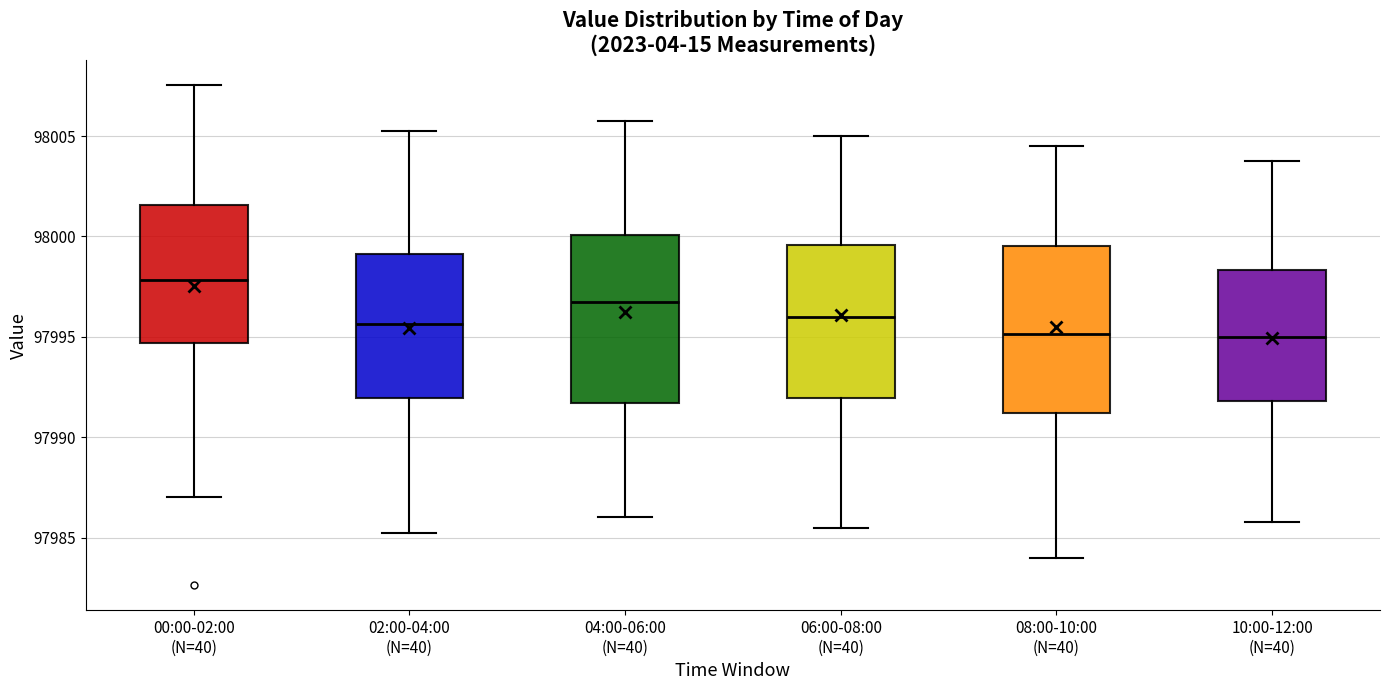

Reading left to right, read every box against the y-axis: the position of its median line, the range the box covers, and the ends of its whiskers. The values are not printed on the chart, so give them approximately, as read against the axis.

00:00-02:00 (N=40): median 97998.0, box 97994.5 to 98001.5, whiskers 97987.0 to 98007.5
02:00-04:00 (N=40): median 97995.5, box 97992.0 to 97999.0, whiskers 97985.5 to 98005.5
04:00-06:00 (N=40): median 97997.0, box 97991.5 to 98000.0, whiskers 97986.0 to 98006.0
06:00-08:00 (N=40): median 97996.0, box 97992.0 to 97999.5, whiskers 97985.5 to 98005.0
08:00-10:00 (N=40): median 97995.0, box 97991.0 to 97999.5, whiskers 97984.0 to 98004.5
10:00-12:00 (N=40): median 97995.0, box 97992.0 to 97998.5, whiskers 97986.0 to 98004.0